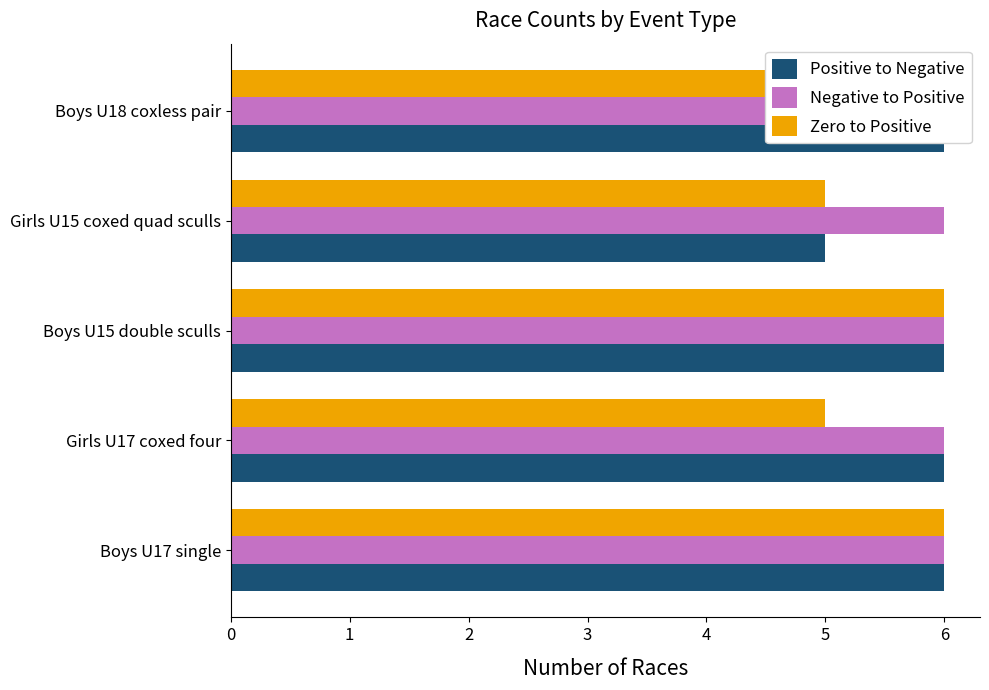

Read the Positive to Negative value at Girls U15 coxed quad sculls.

5.0